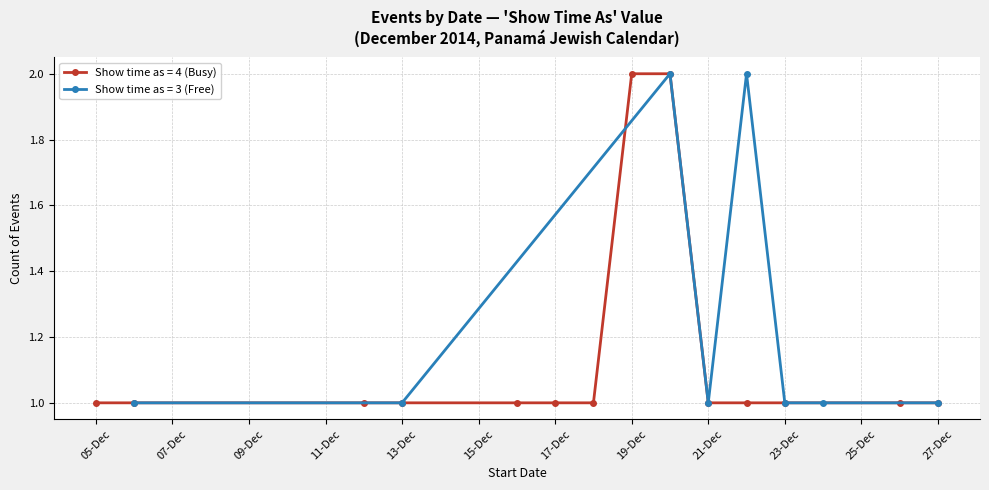

True or false: Show time as (value 4) and Show time as (value 3) cross at least once.

False